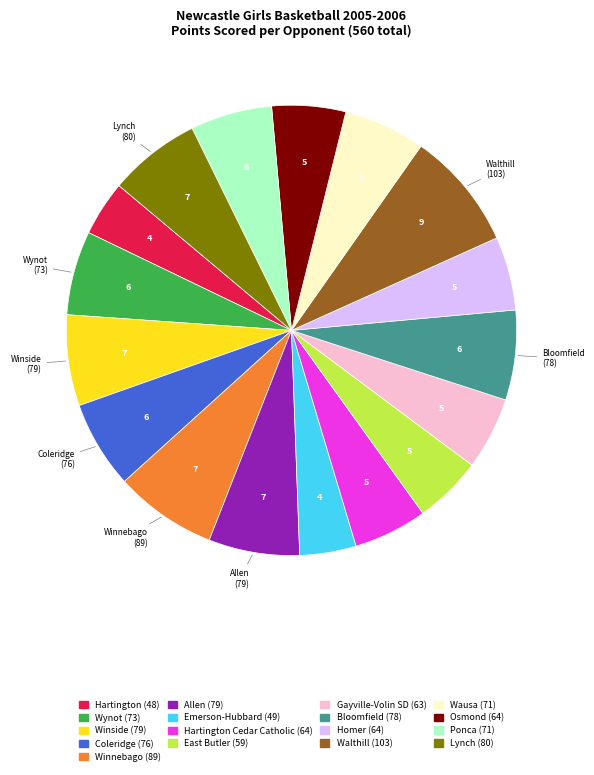

Does any single category account for the majority?

No